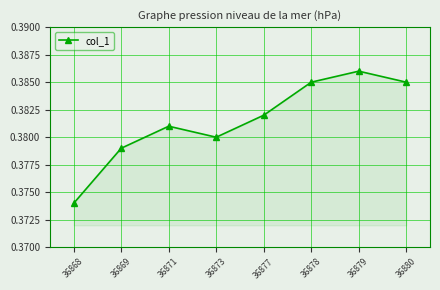

Between 36878 and 36873, which is larger?

36878